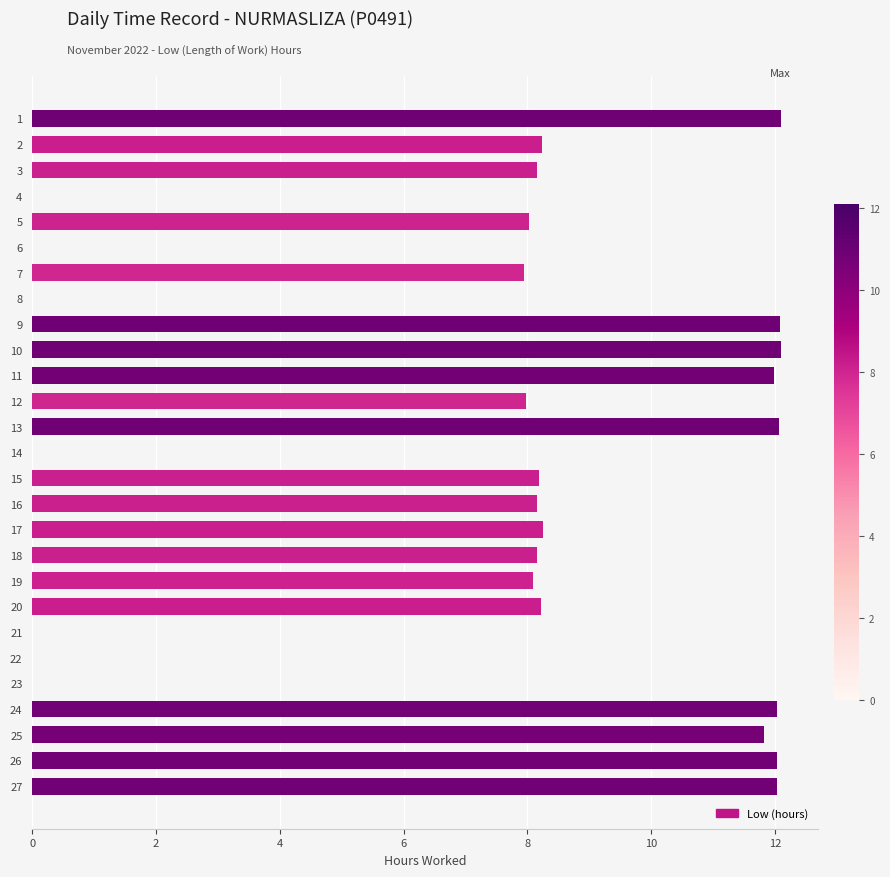

True or false: the data shows 3.0 at 15.

False